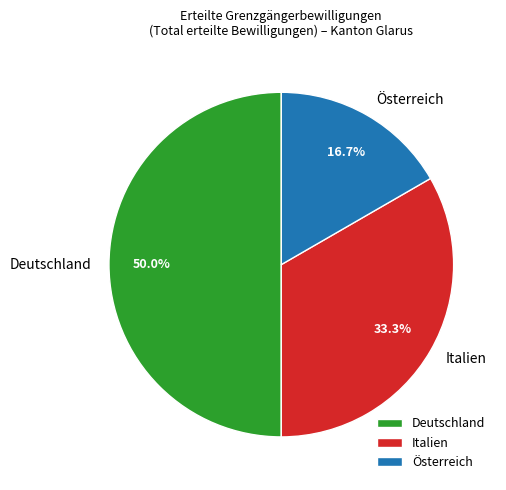

How many slices are in this pie chart?

3